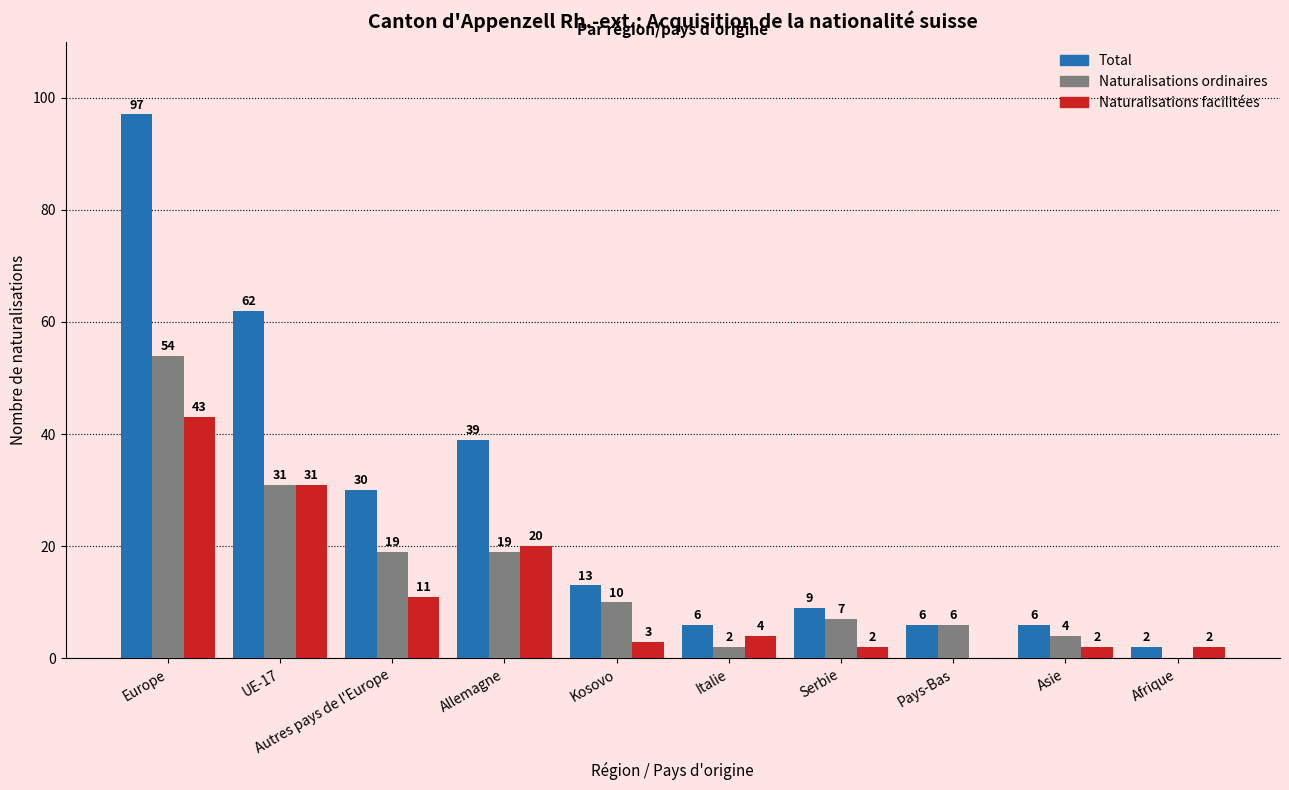

Reading right to left, extract all data points from this chart.

Total: Afrique=2	Asie=6	Pays-Bas=6	Serbie=9	Italie=6	Kosovo=13	Allemagne=39	Autres pays de l'Europe=30	UE-17=62	Europe=97
Naturalisations ordinaires: Afrique=0	Asie=4	Pays-Bas=6	Serbie=7	Italie=2	Kosovo=10	Allemagne=19	Autres pays de l'Europe=19	UE-17=31	Europe=54
Naturalisations facilitées: Afrique=2	Asie=2	Pays-Bas=0	Serbie=2	Italie=4	Kosovo=3	Allemagne=20	Autres pays de l'Europe=11	UE-17=31	Europe=43